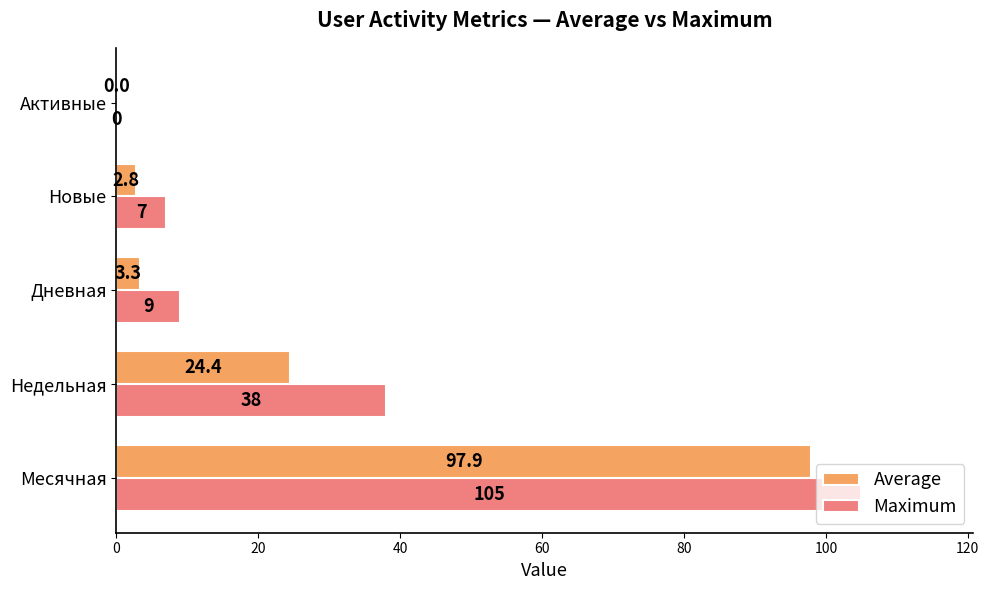

Which series has the largest total across all categories?

Maximum